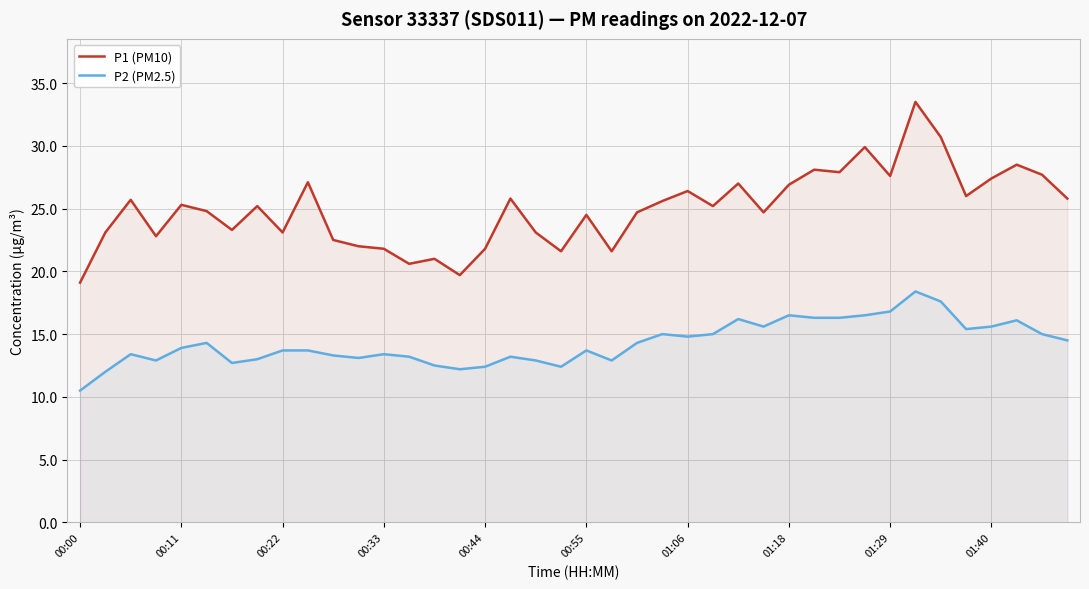

True or false: P2 (PM2.5) and P1 (PM10) cross at least once.

False